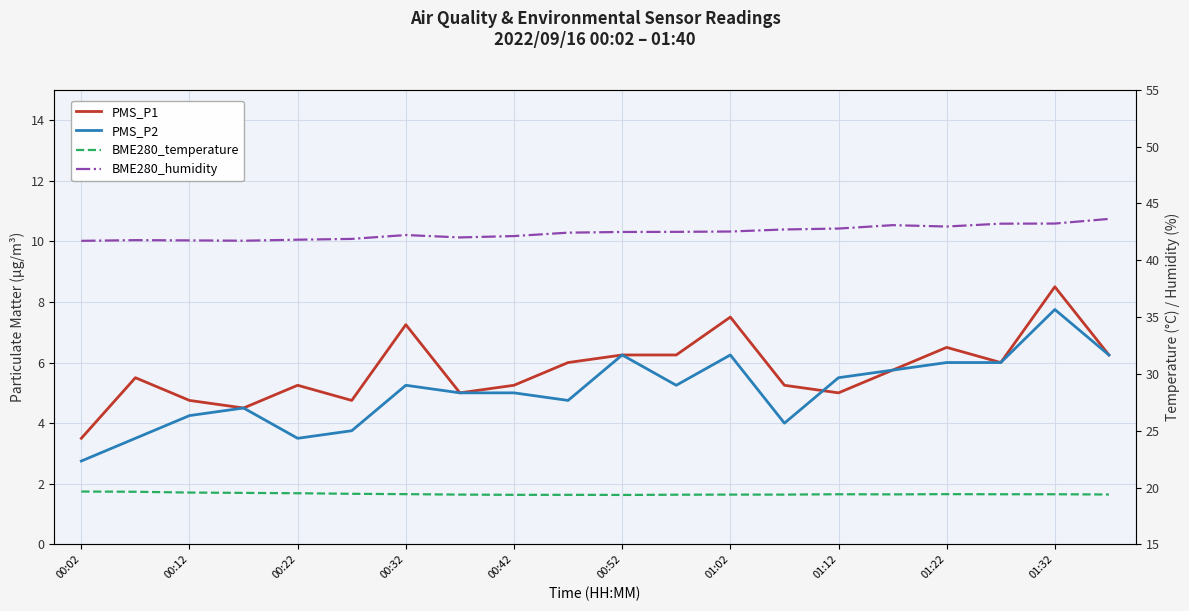

In BME280_humidity, how many points are lower than both neighbors (excluding endpoints)?

3